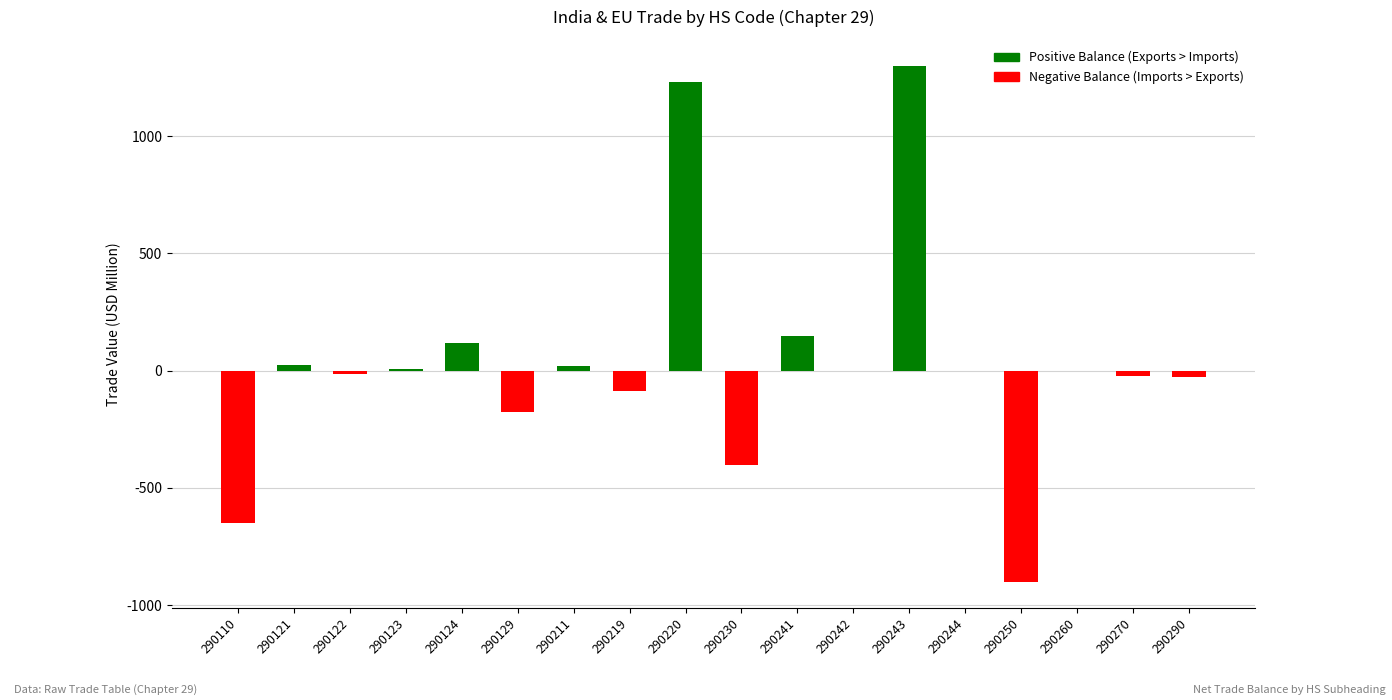

The chart shows a value of -12.7 at 290122. True or false?

True